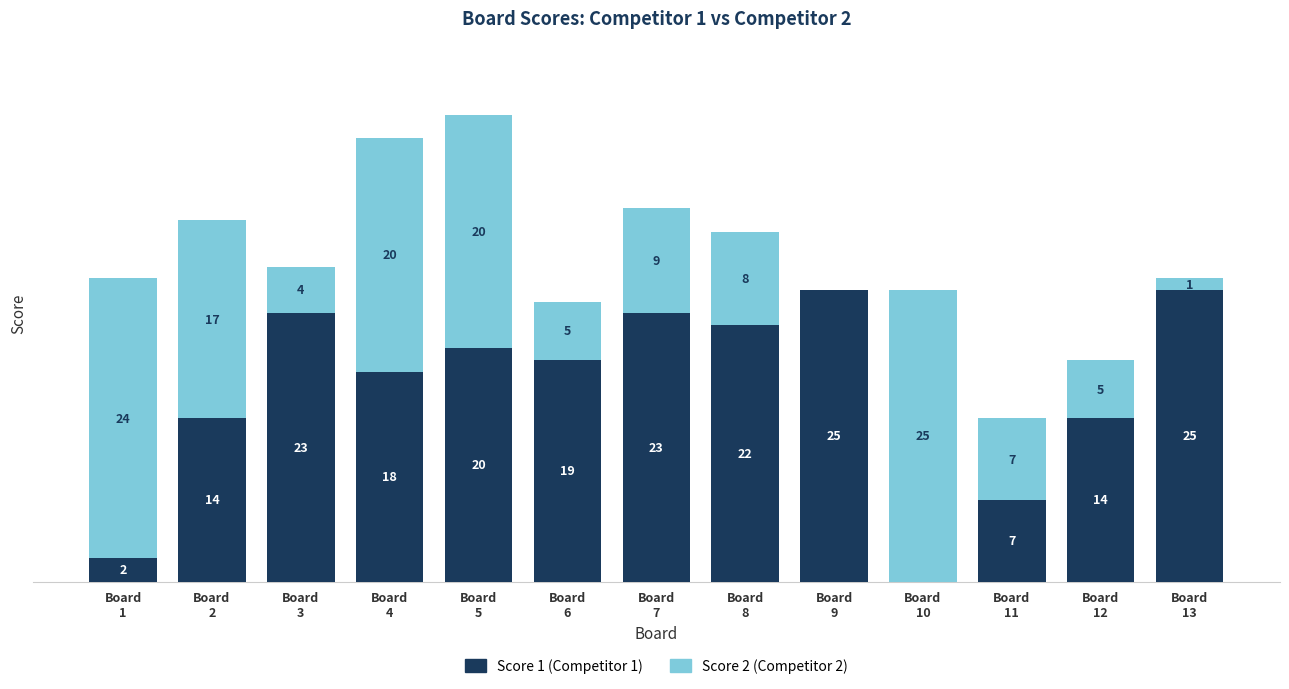

Are the bars grouped side by side (vs. stacked)?

No